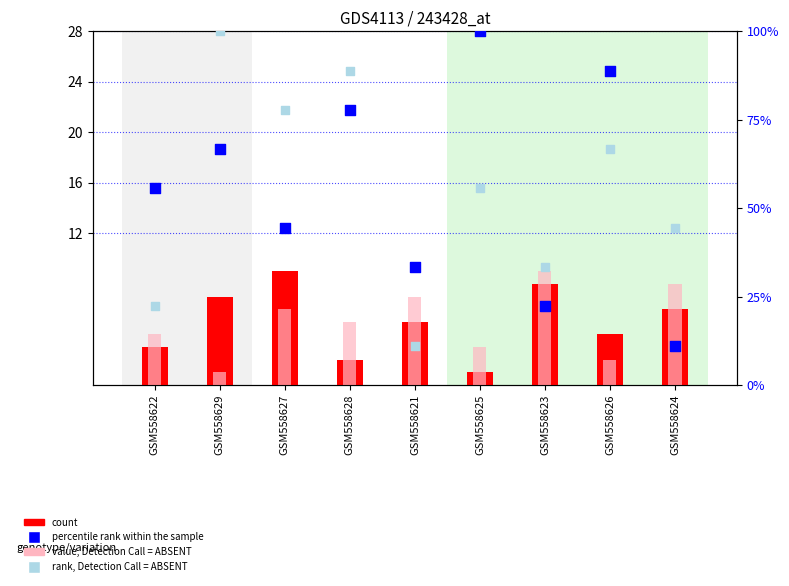

Which series reaches the maximum Y coordinate?

col_3 (percentile rank)